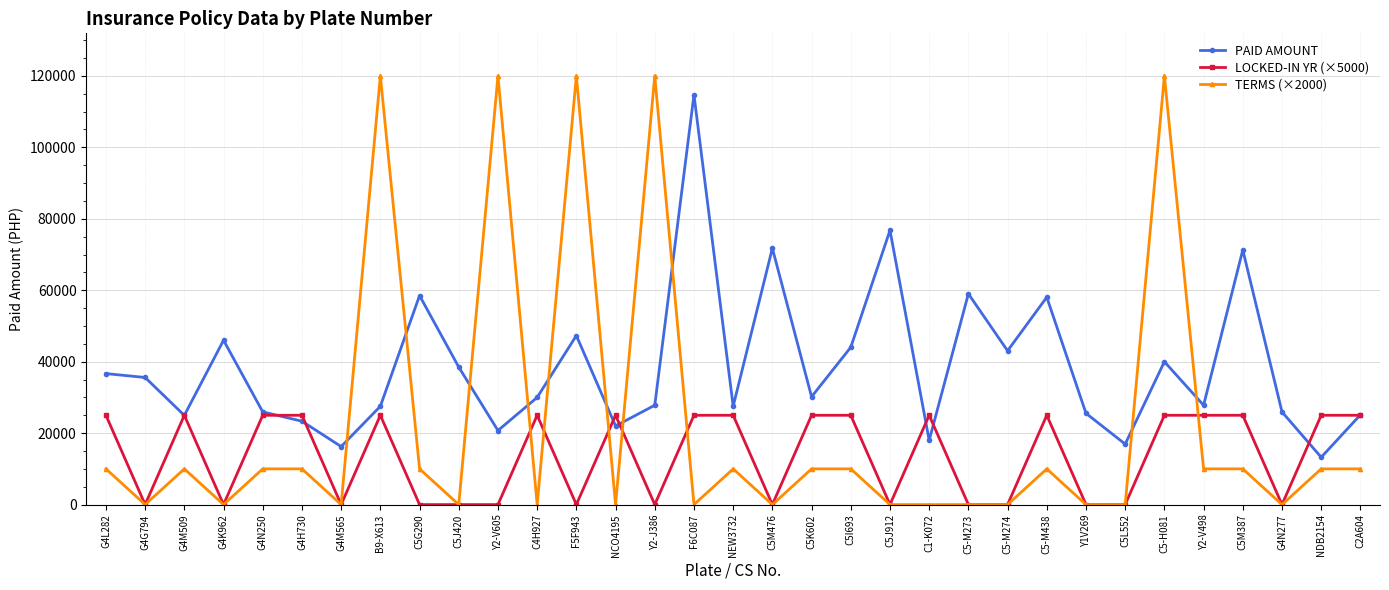

The value of LOCKED-IN YR (×5000) at G4M509 is 12087. True or false?

False